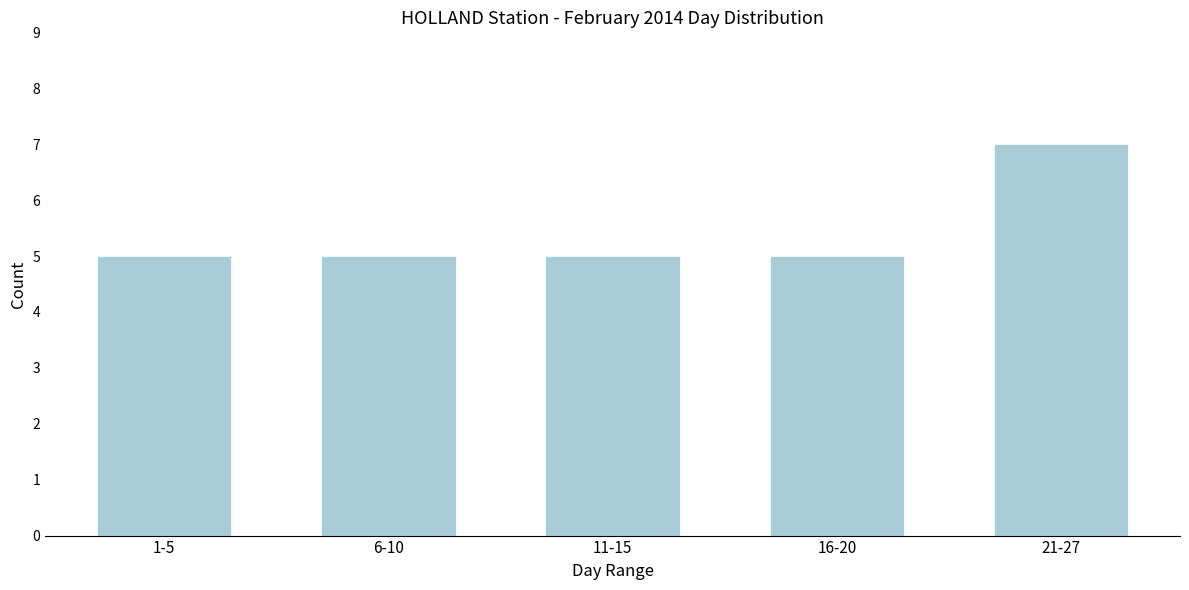

Reading right to left, list all the values displayed in this chart.

21-27=7	16-20=5	11-15=5	6-10=5	1-5=5